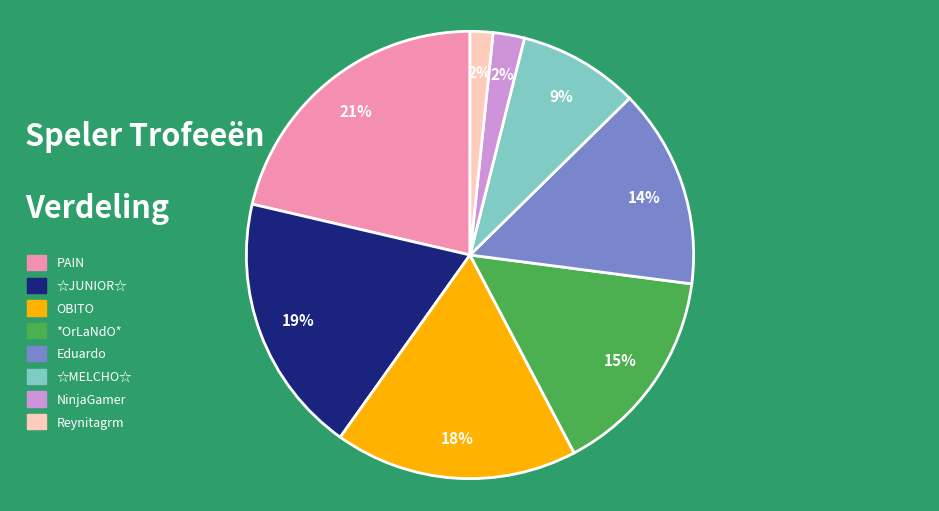

To the nearest percent, what is the average slice percentage?

12%